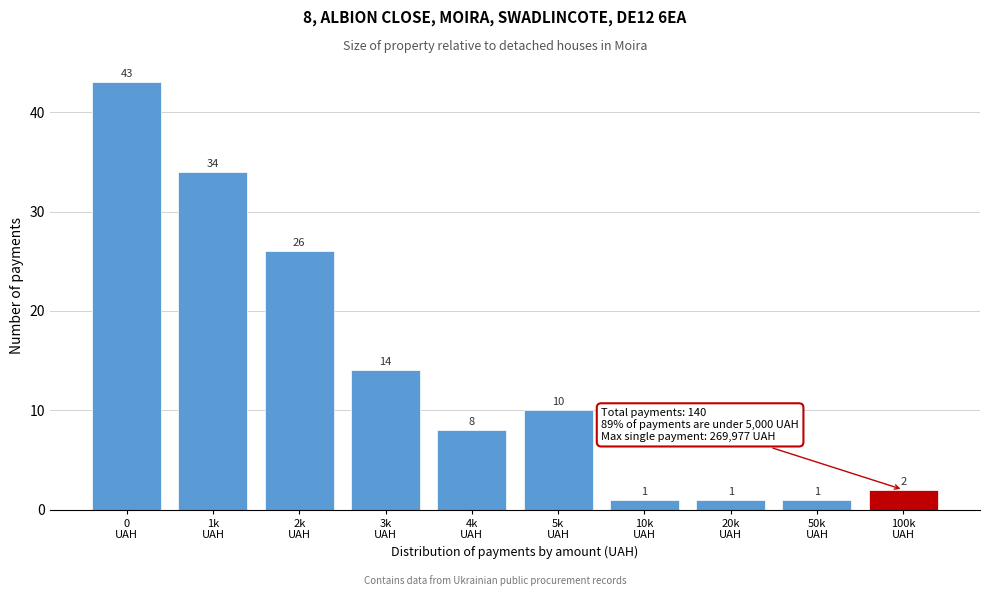

Reading left to right, transcribe all the data shown in this chart.

43	34	26	14	8	10	1	1	1	2